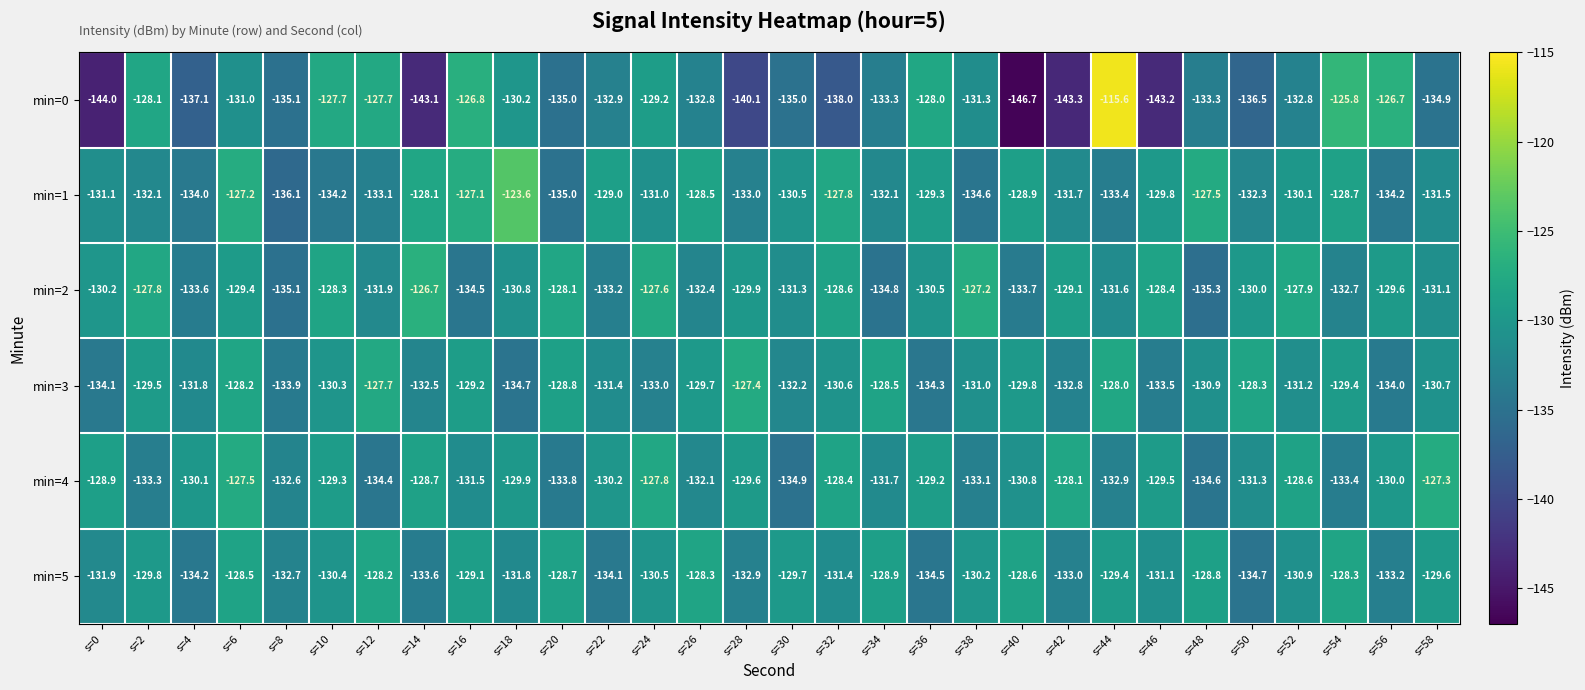

Which category has the highest value across all series?

s=44